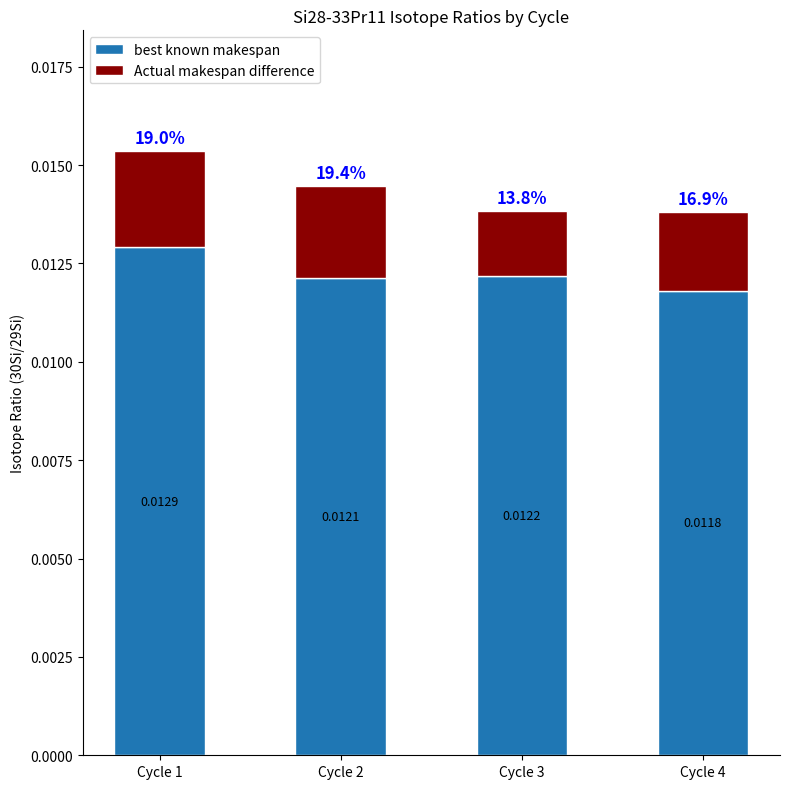

How many best known makespan values are between 0 and 1?

4